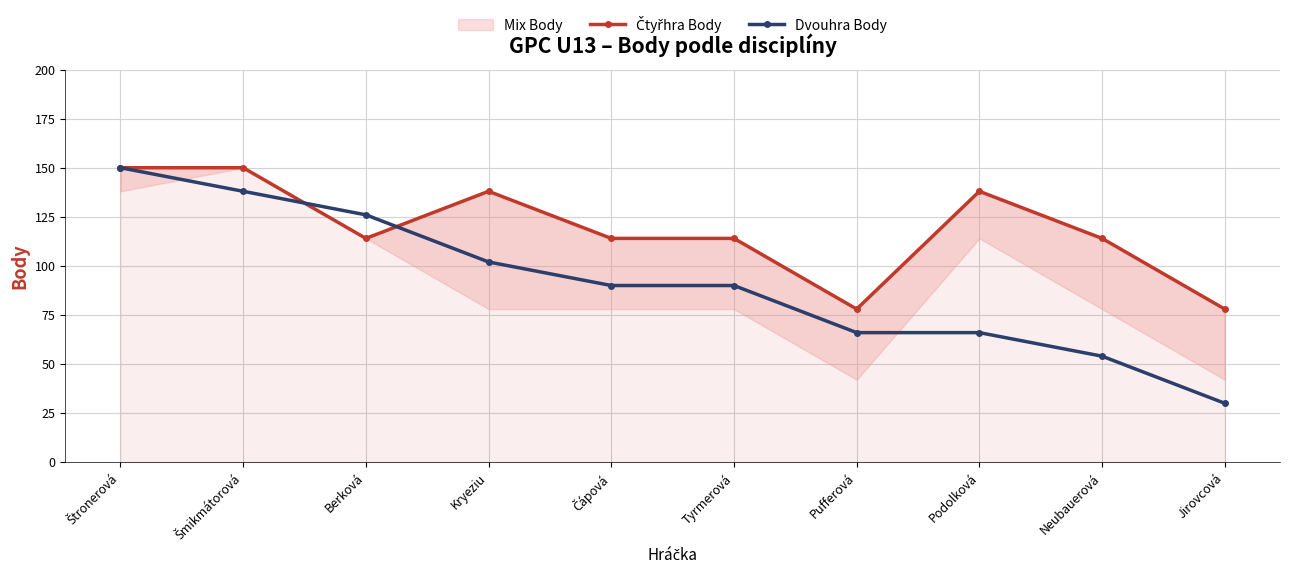

What is the total value across all series at Neubauerová?

168